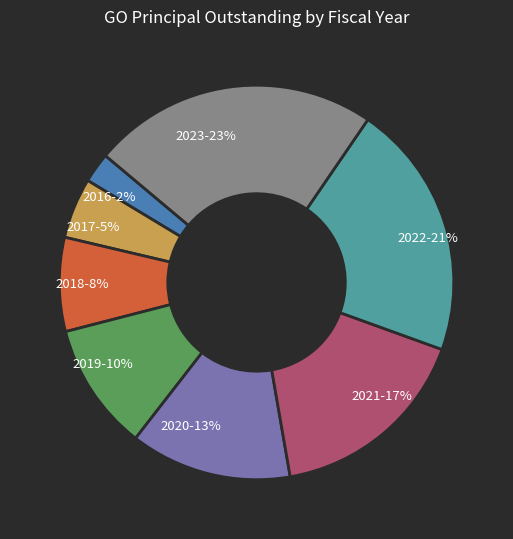

To the nearest percent, what is the difference between the largest and smallest slice percentages?

21%